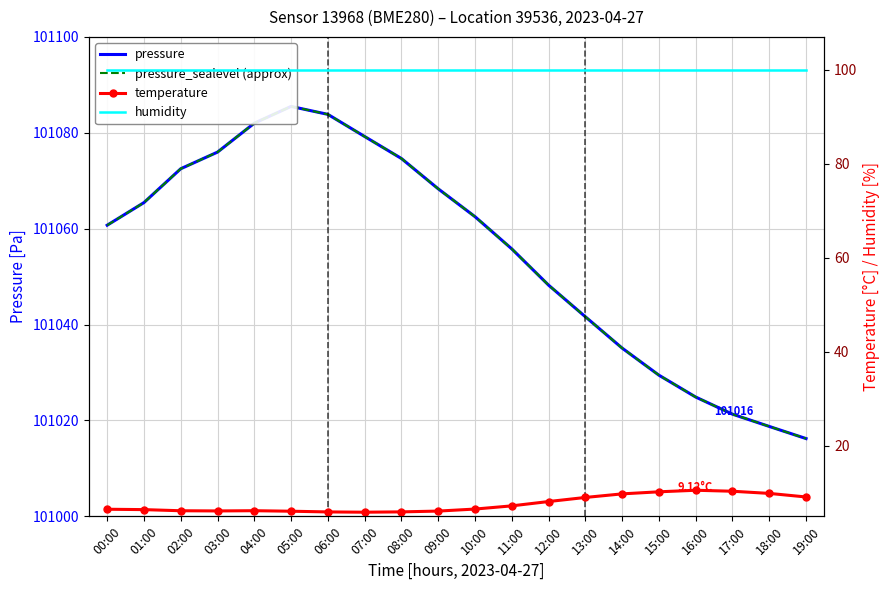

At which category is the sum across all series the highest?

05:00